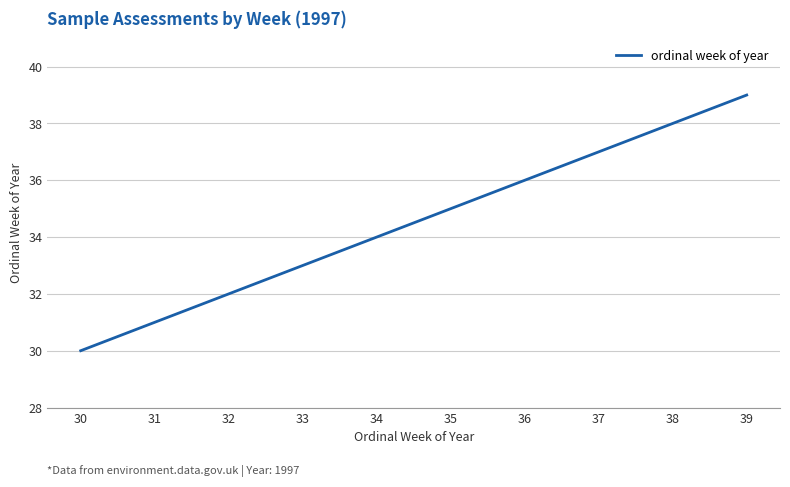

What is the sum of all values?

345